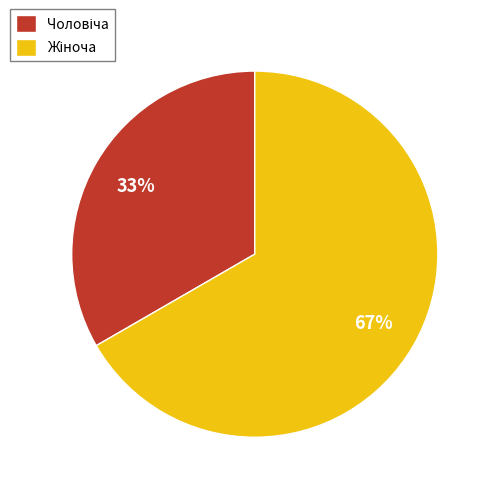

To the nearest percent, what is the average slice percentage?

50%